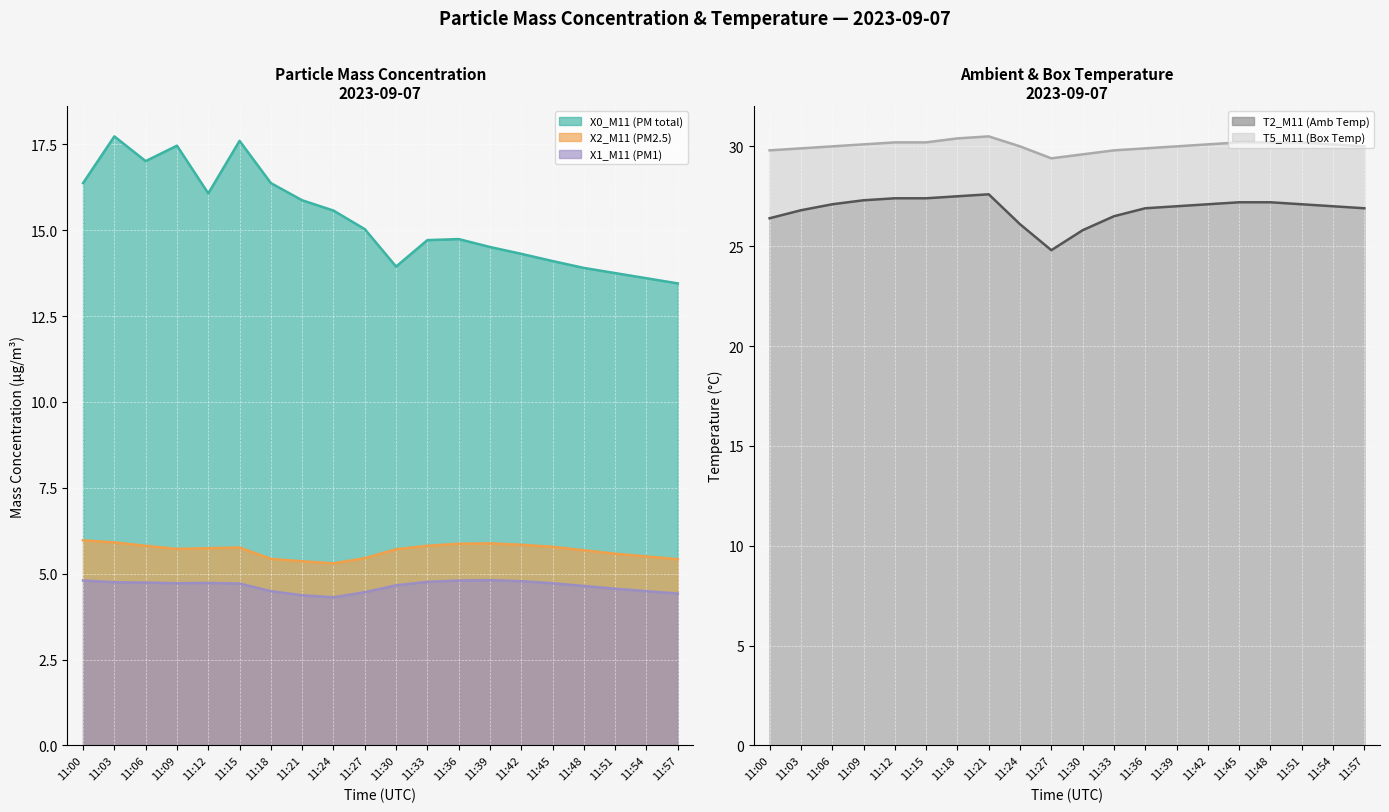

Is it true that X1_M11 (PM1) equals 8.0 at 11:09?

False